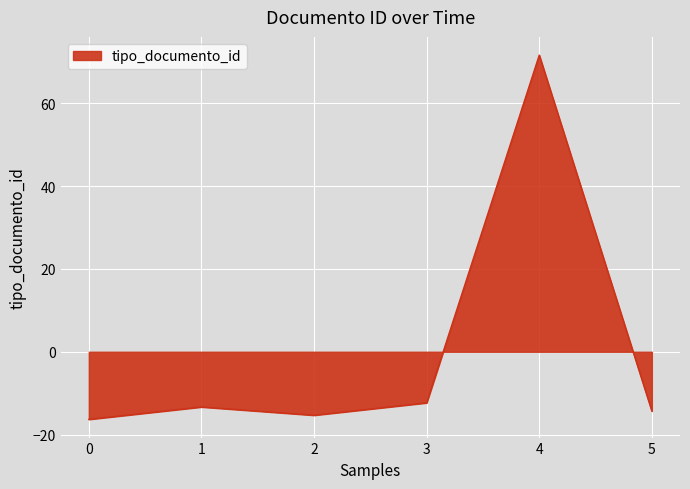

How many lines are shown in the chart?

1